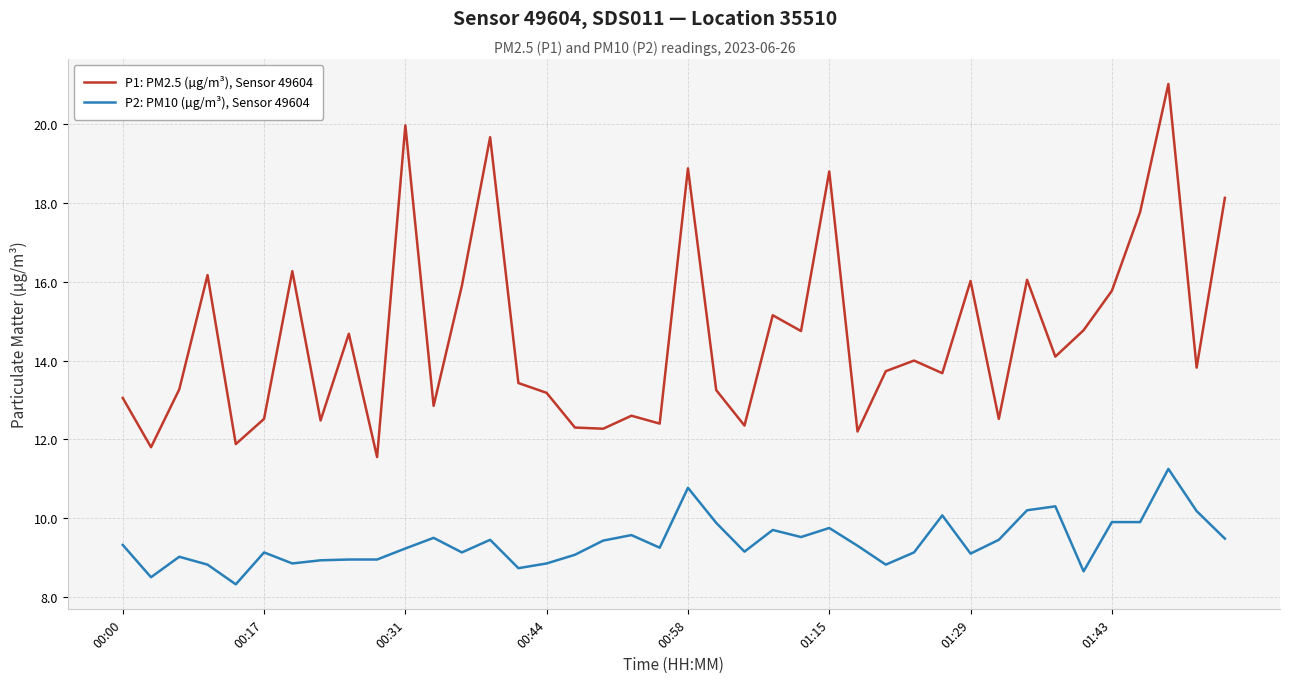

List the series in order of their overall mean, lowest first.

P2: PM10 (µg/m³), Sensor 49604, P1: PM2.5 (µg/m³), Sensor 49604